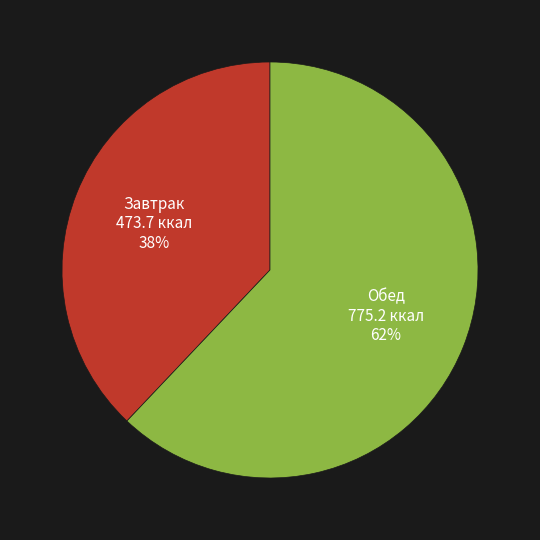

Which category has the biggest portion of the pie?

Обед